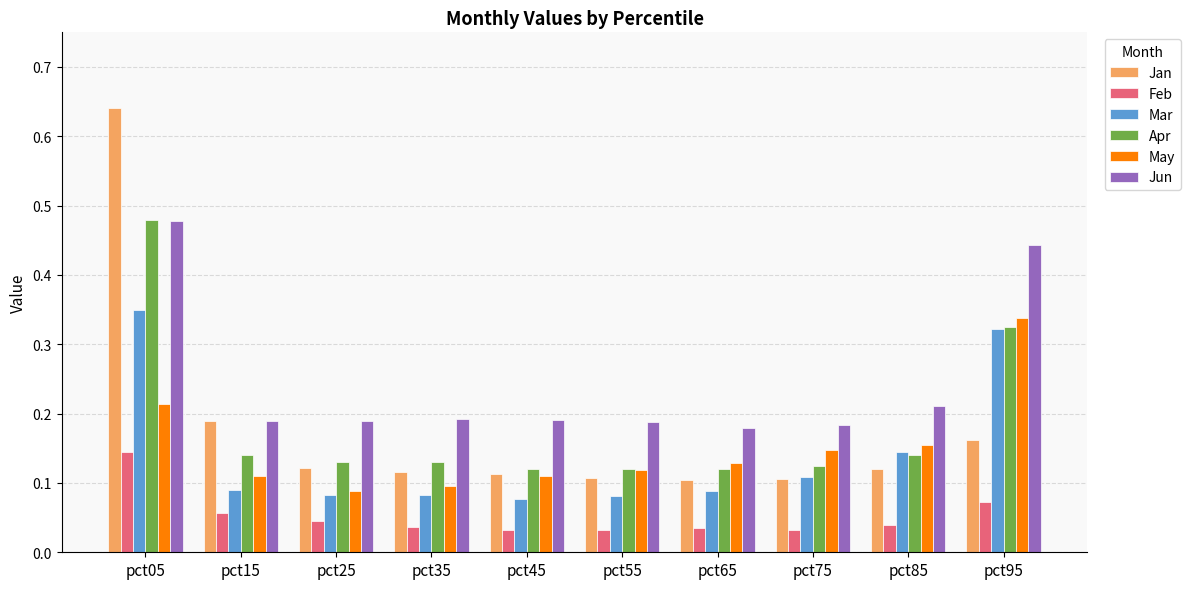

Which series has the largest range (max minus min)?

Jan